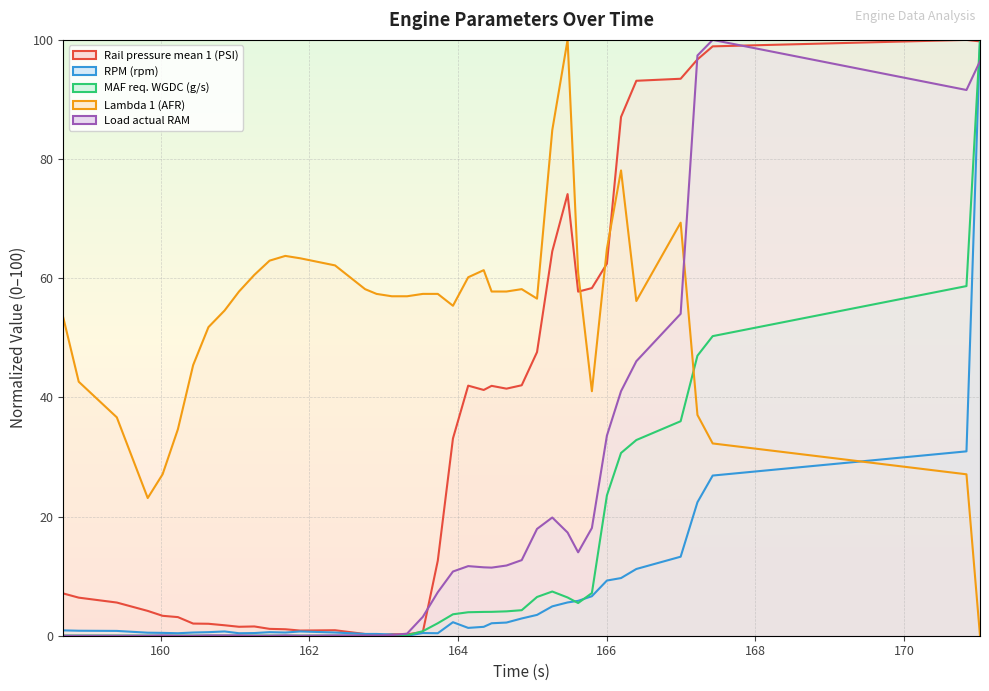

Is this an area chart (filled region under the line)?

No